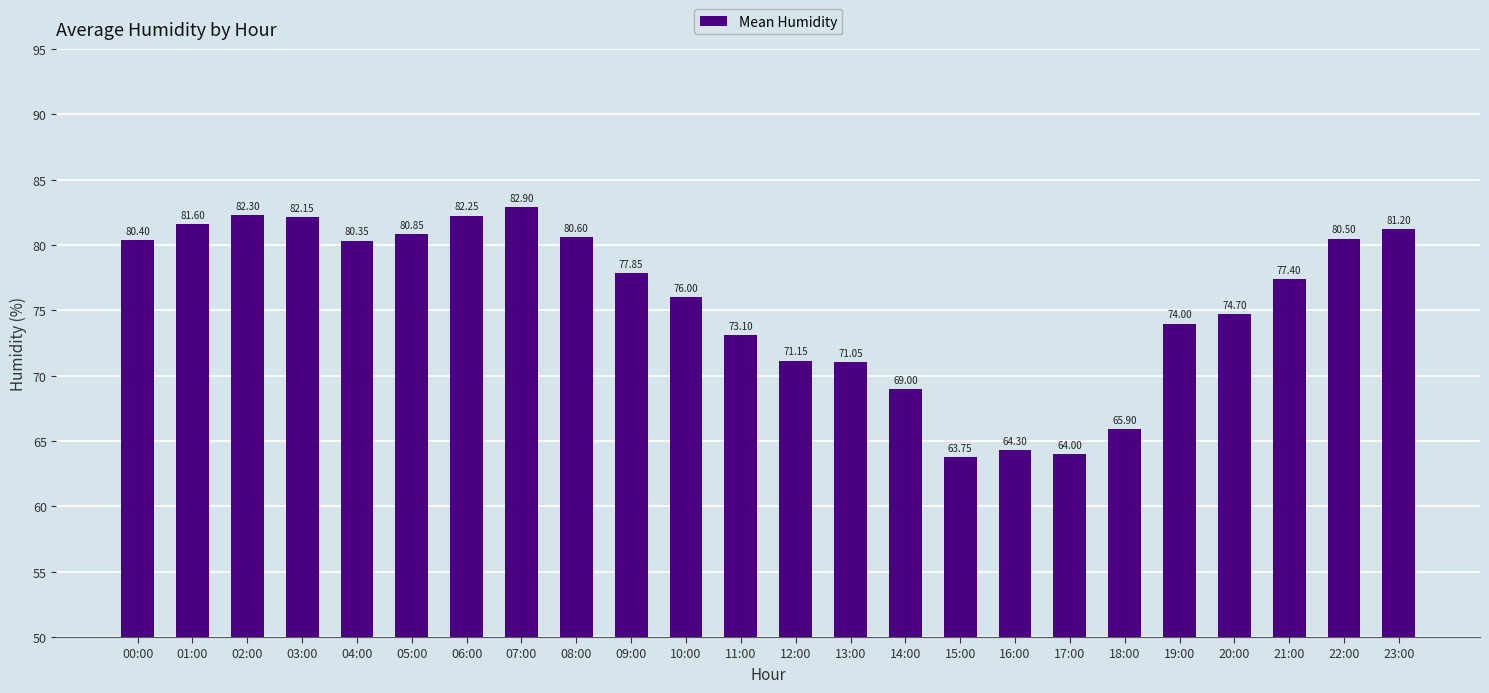

Which label corresponds to the largest value in the chart?

07:00